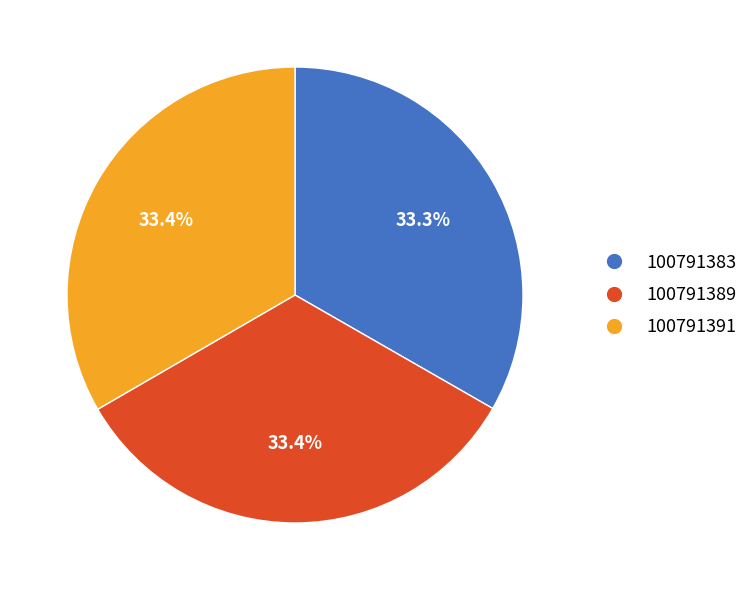

To the nearest percent, what percentage of the pie is 100791383?

33%